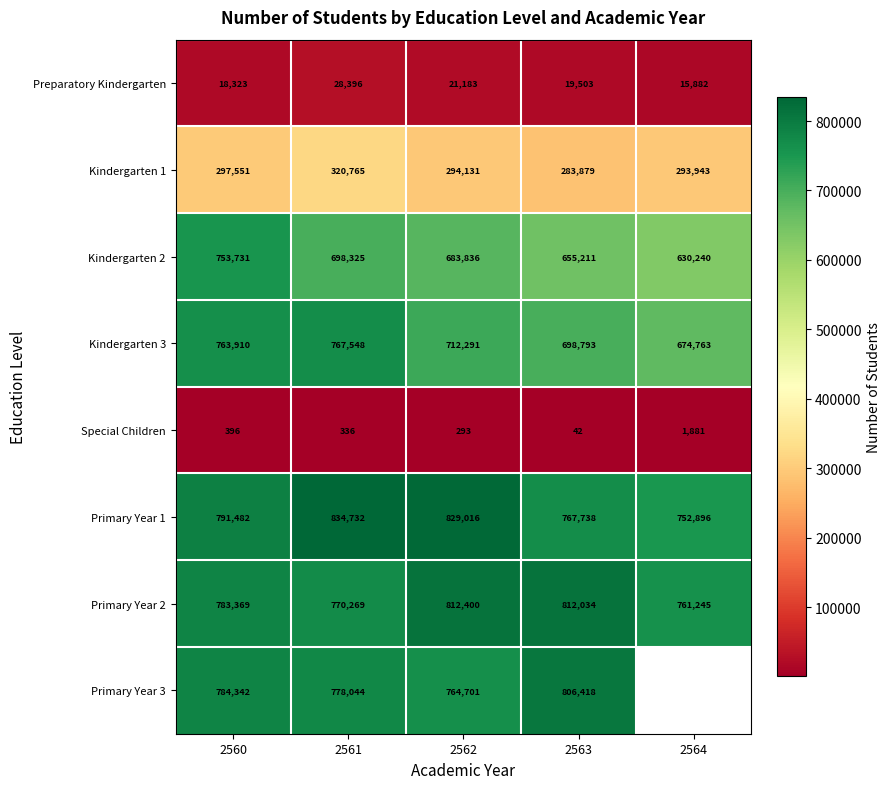

What is the difference between the Kindergarten 2 values at 2561 and 2560?

55406